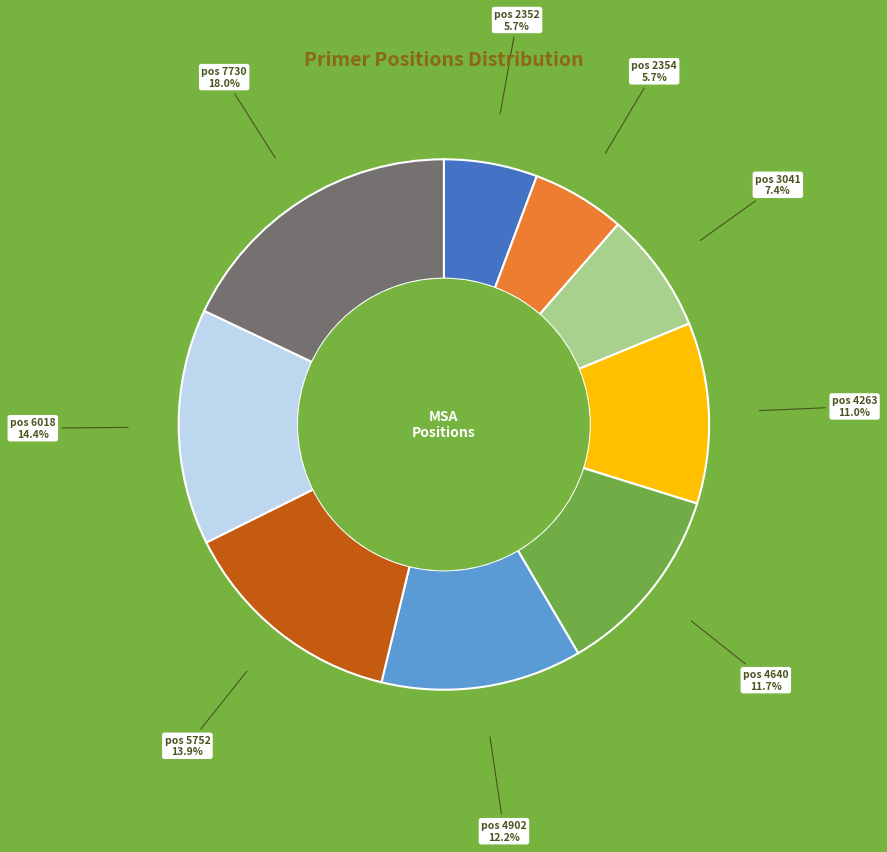

What is the ratio of the value at pos 2352 to the value at pos 6018?

0.4